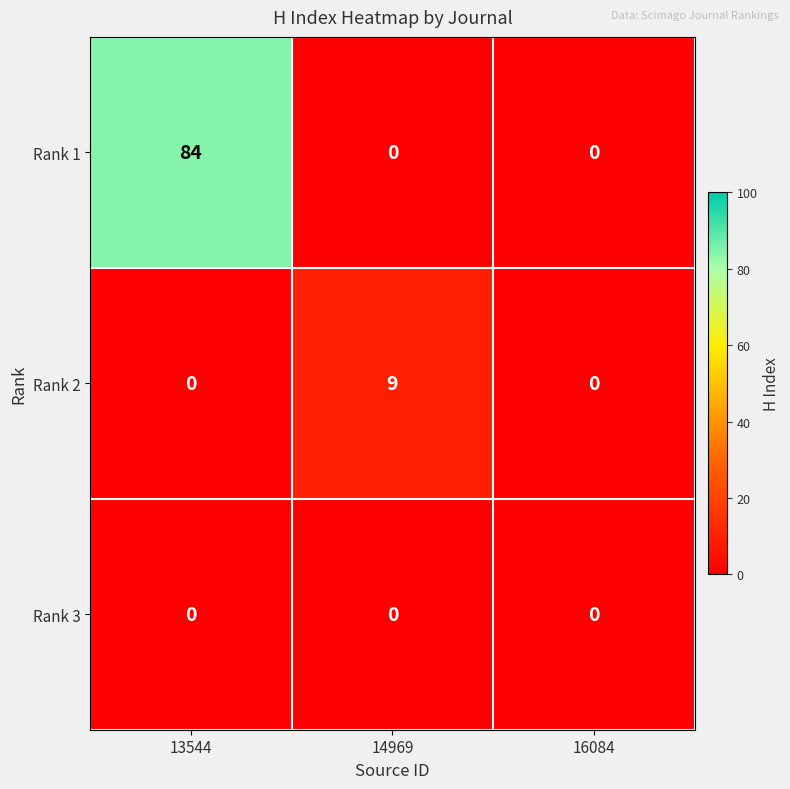

At how many categories does at least one series exceed 17?

1